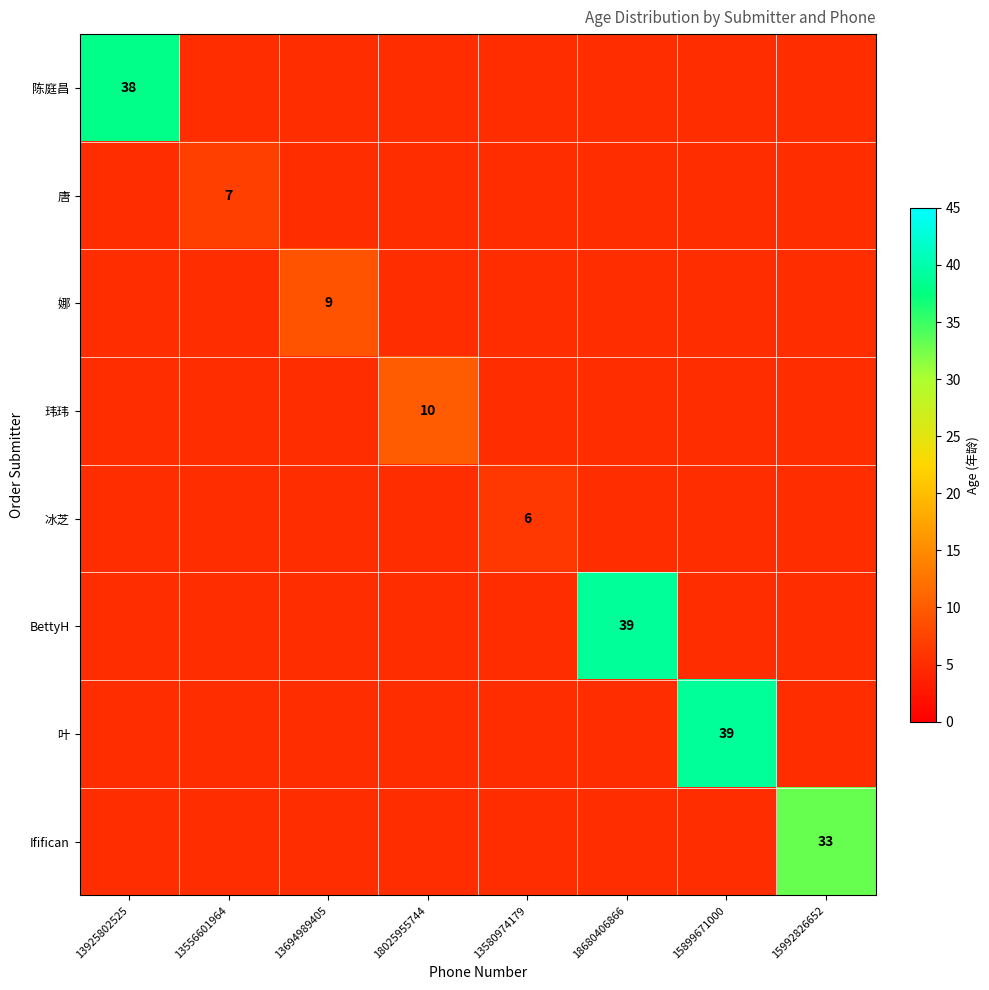

Rank the series at 13925802525 from lowest to highest value.

唐, 娜, 玮玮, 冰芝, BettyH, 叶, Ififican, 陈庭昌